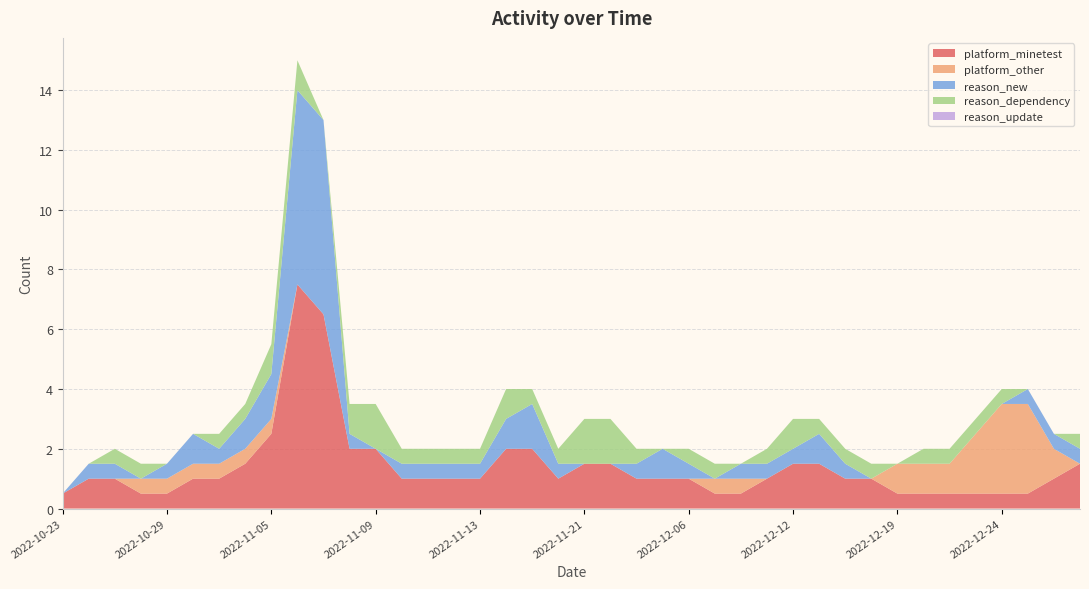

What is the maximum value for platform_minetest?

7.5